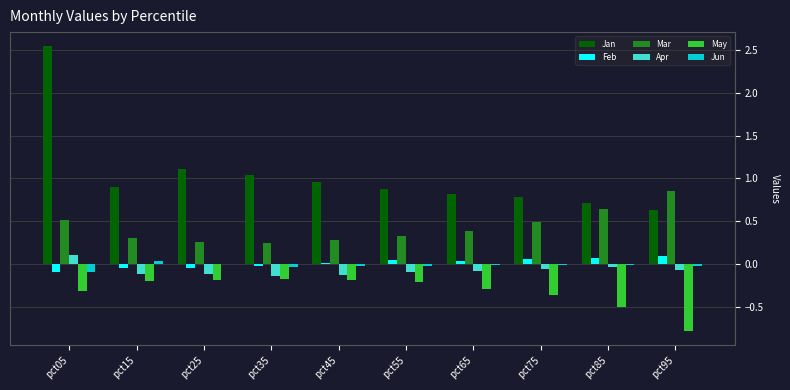

What is the sum of all Apr values?

-0.7